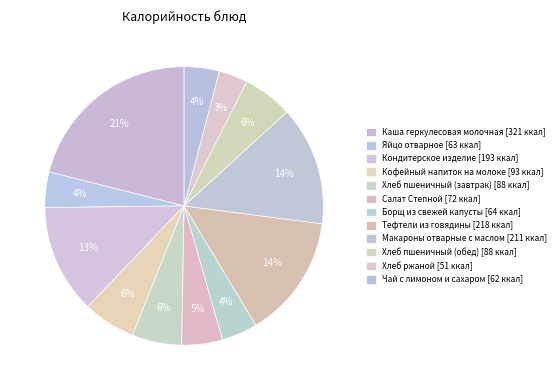

Does Чай с лимоном и сахаром account for over 50% of the chart?

No